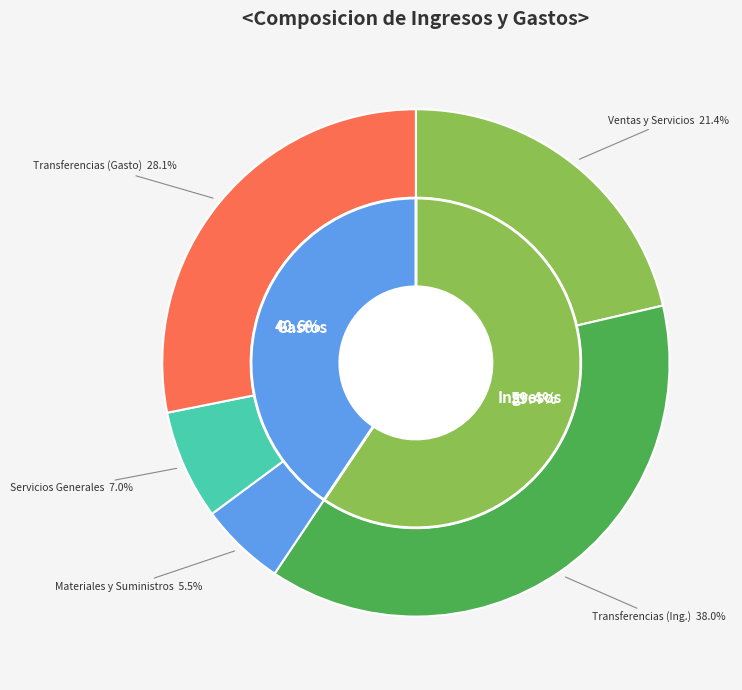

What is the smallest slice in the pie chart?

Materiales y Suministros